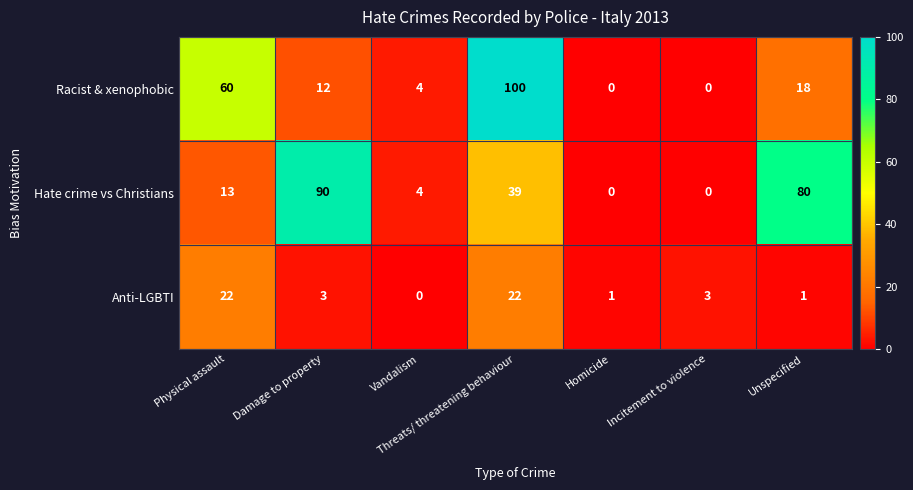

At how many categories does at least one series exceed 21?

4